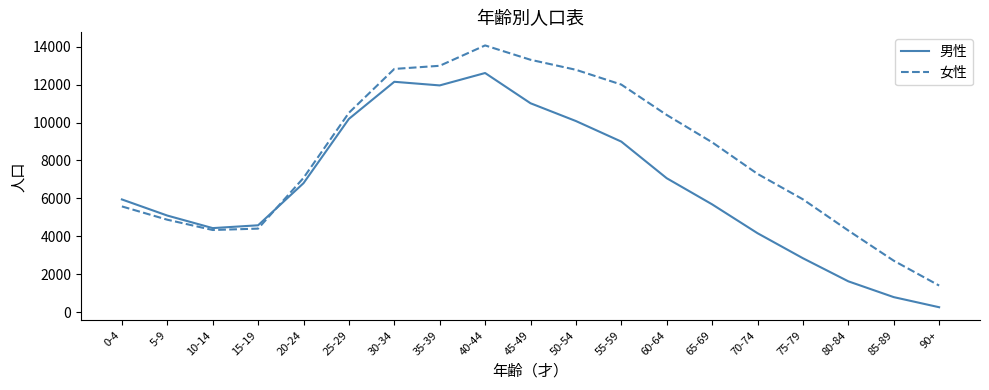

The value of 男性 at 85-89 is 791. True or false?

True